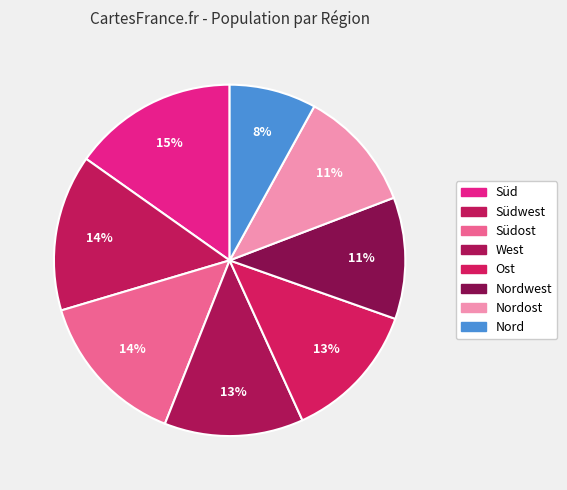

Count the number of slices in the pie.

8